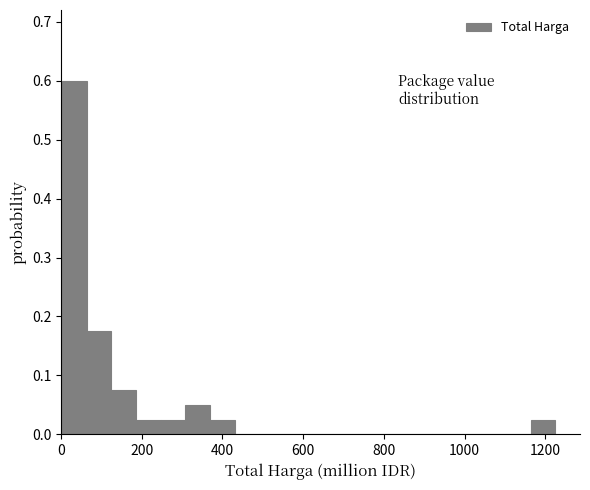

Around what value on the x-axis is the tallest bar? Give the approximate position of its centre, as read against the axis.

40